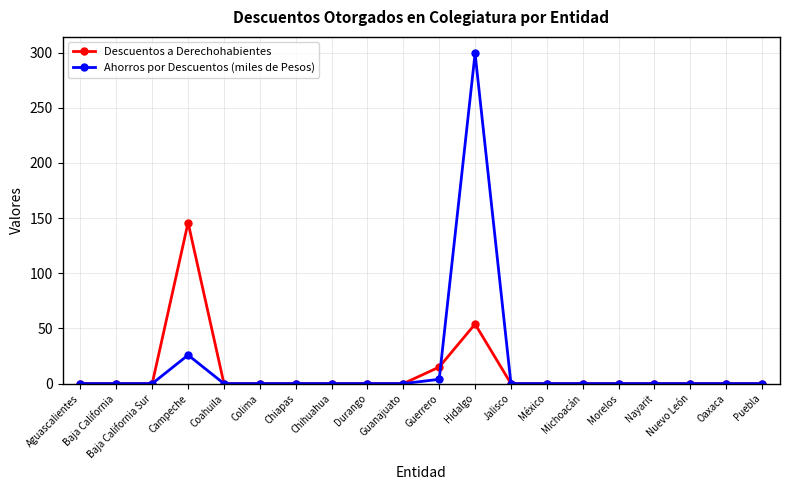

True or false: Ahorros por Descuentos (miles de Pesos) has more than 1 points higher than both neighbors.

True